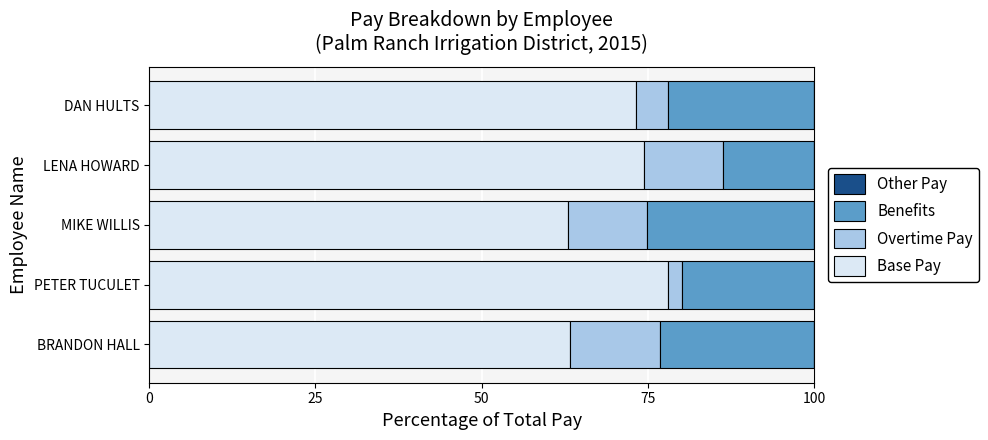

What is the highest value of the Base Pay series?

78.1